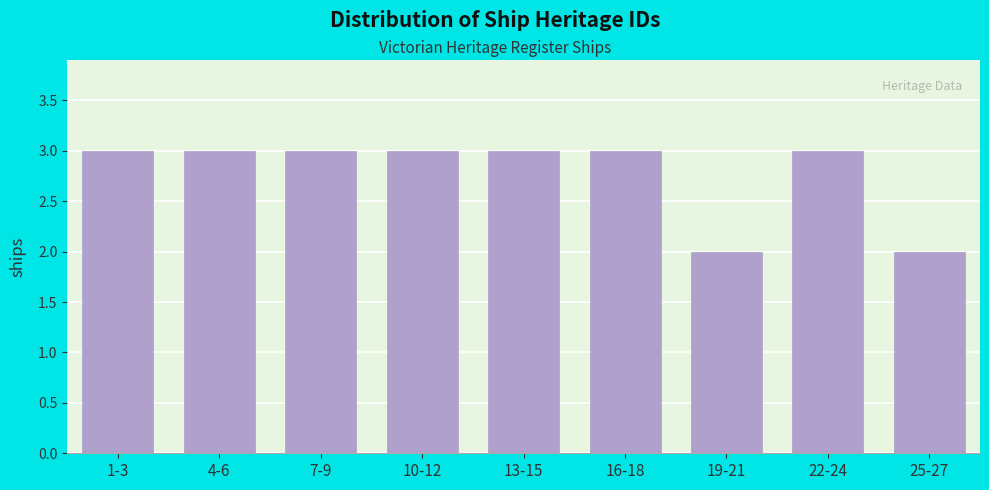

Reading left to right, what are all the values shown in this chart?

1-3=3	4-6=3	7-9=3	10-12=3	13-15=3	16-18=3	19-21=2	22-24=3	25-27=2